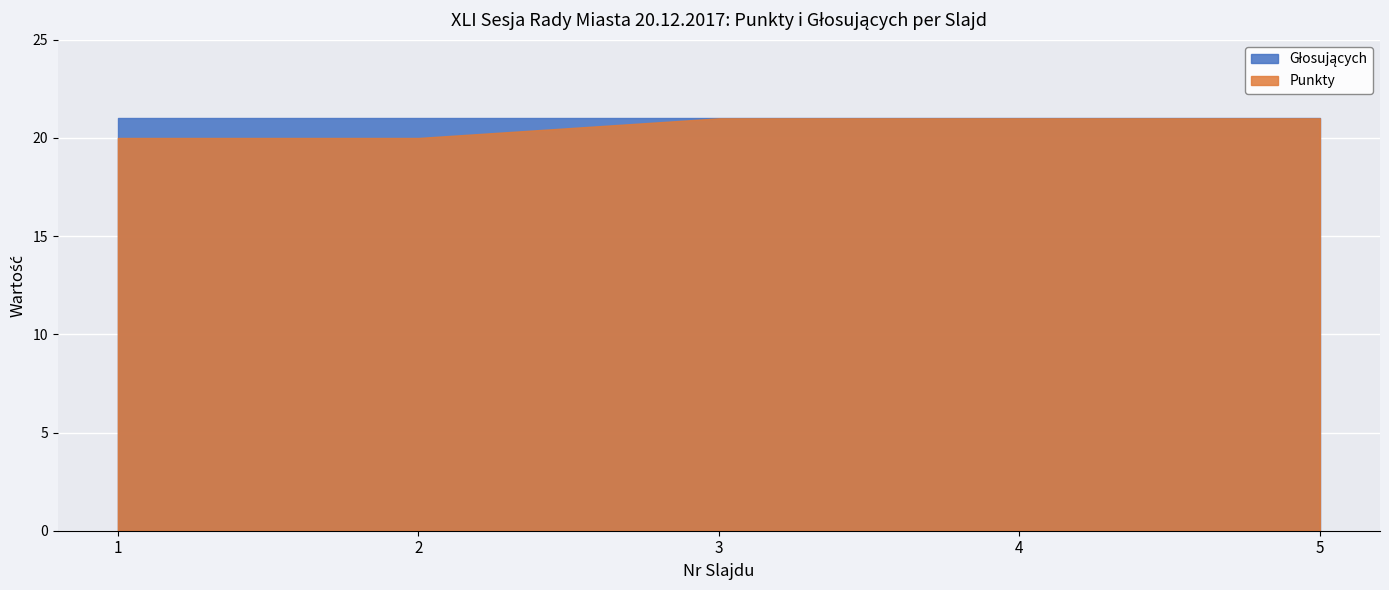

Which label corresponds to the largest value in the chart?

3